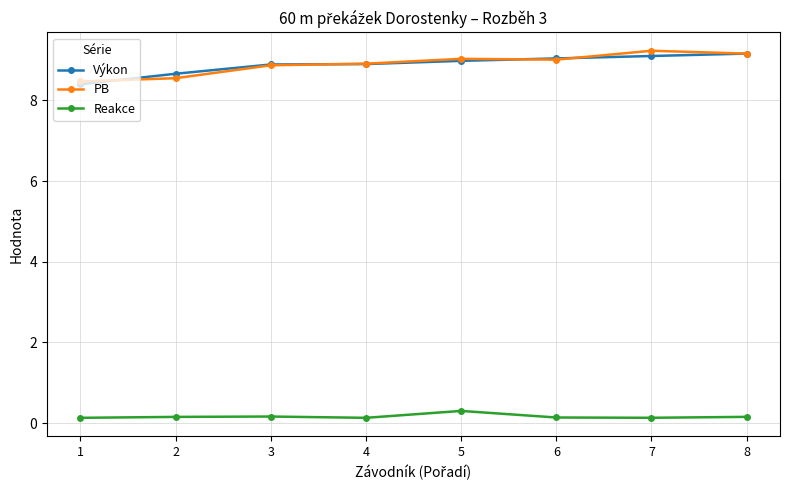

What is the lowest value of the Výkon series?

8.4